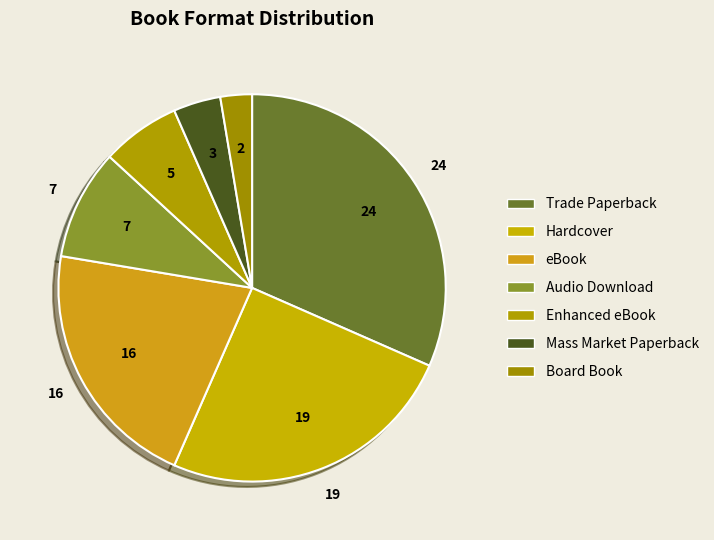

How many slices are in this pie chart?

7